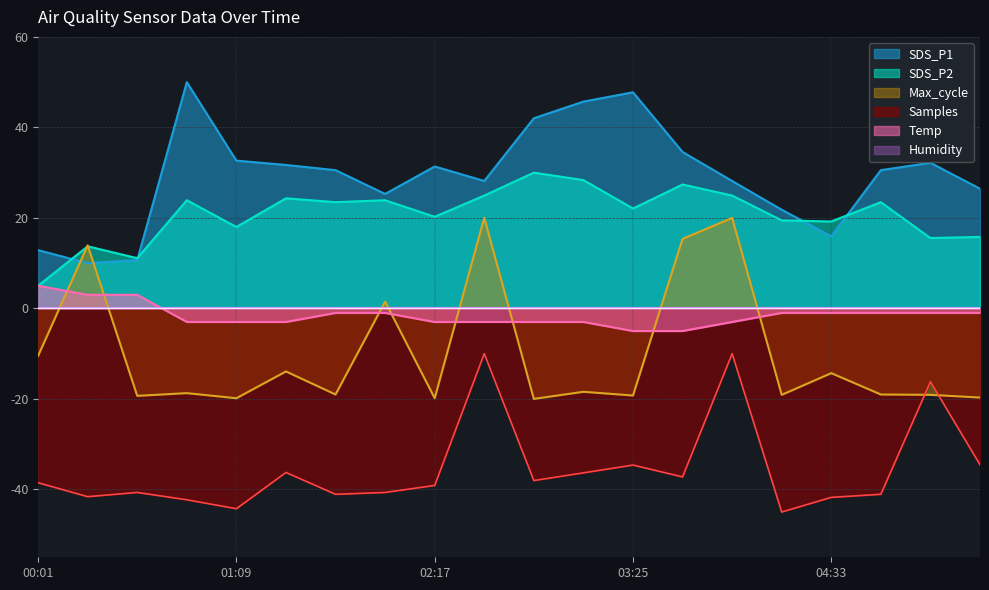

True or false: Samples and SDS_P1 cross at least once.

False